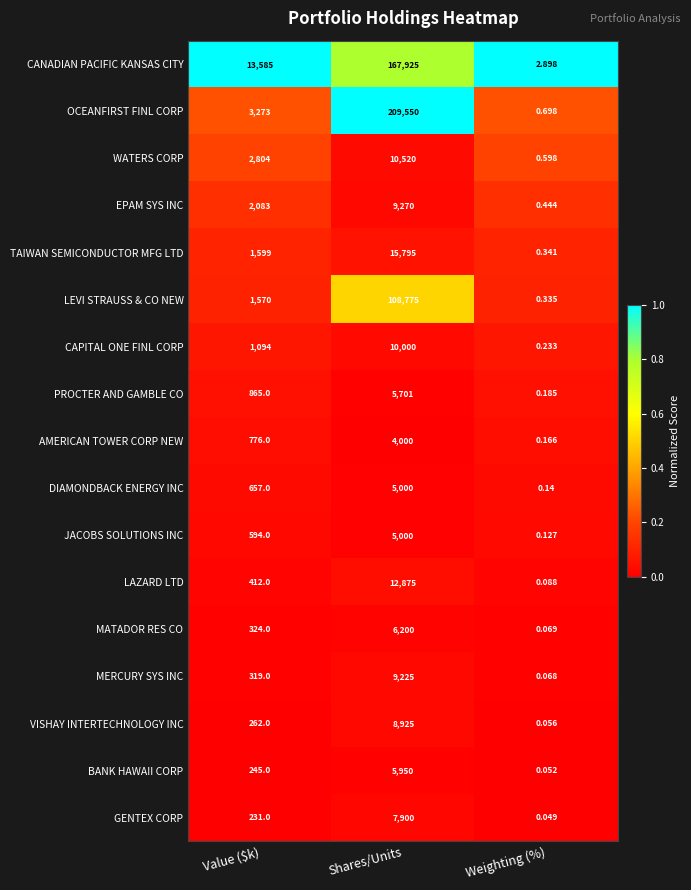

At which category is the sum across all series the highest?

Shares/Units